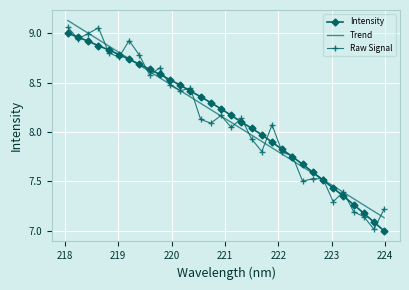

What is the smallest value displayed?

7.0